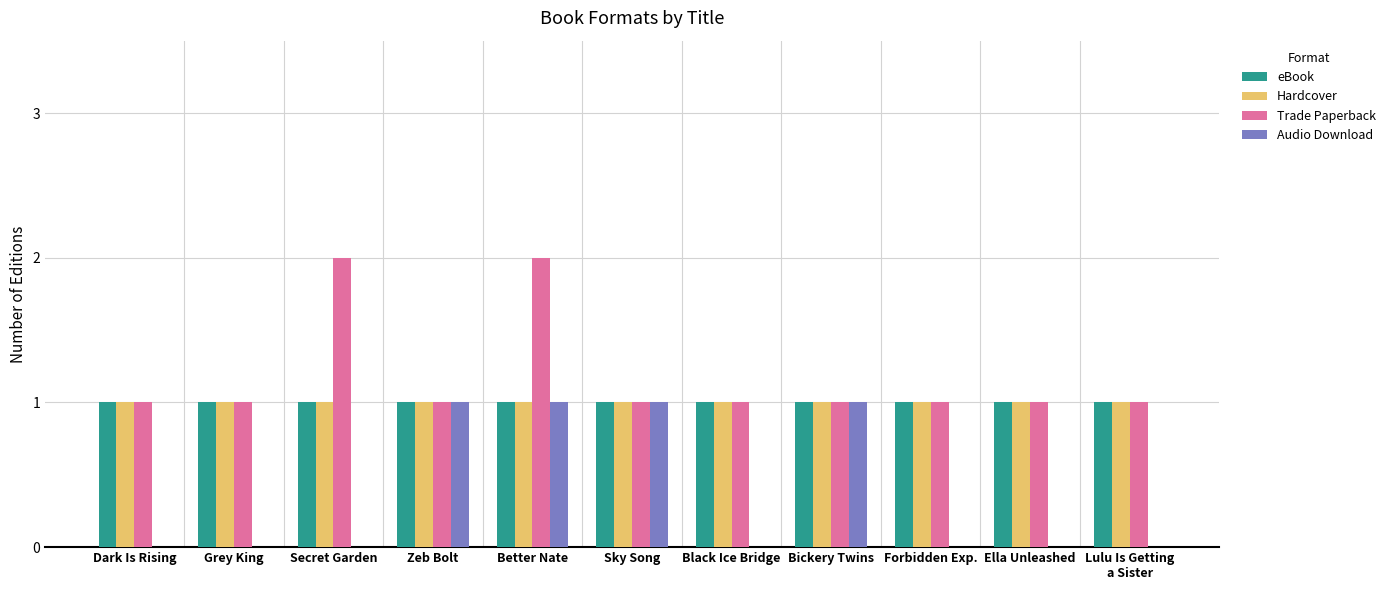

Is it true that Trade Paperback equals 1 at Dark Is Rising?

True